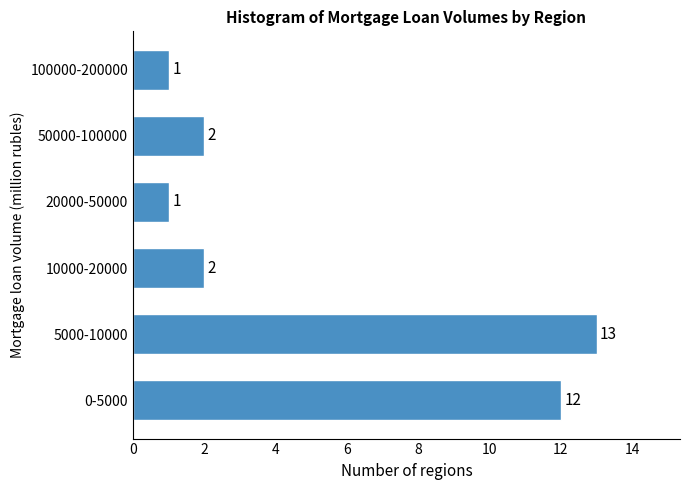

Reading top to bottom, what are all the values shown in this chart?

100000-200000=1	50000-100000=2	20000-50000=1	10000-20000=2	5000-10000=13	0-5000=12